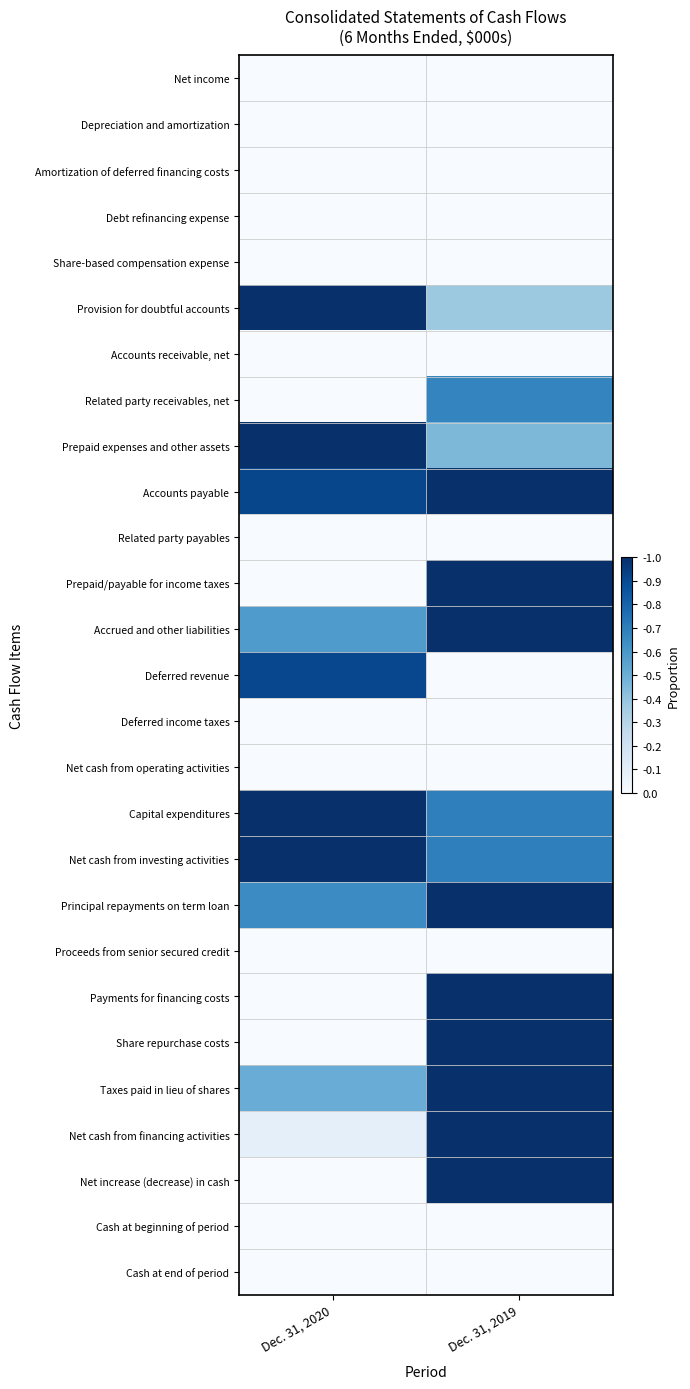

Between Dec. 31, 2019 and Dec. 31, 2020, which is larger?

Dec. 31, 2020